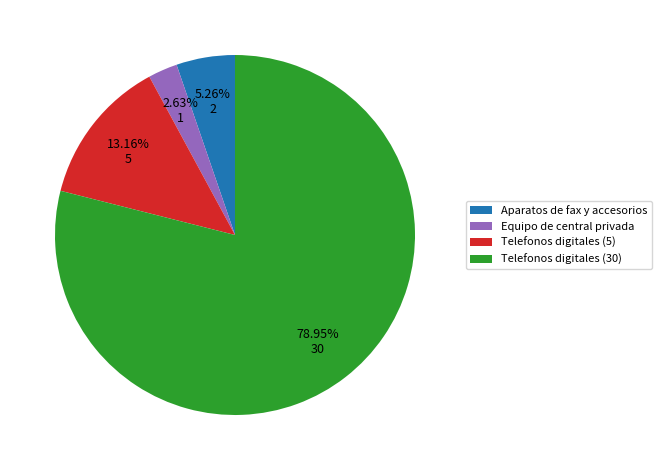

How many slices are in this pie chart?

4